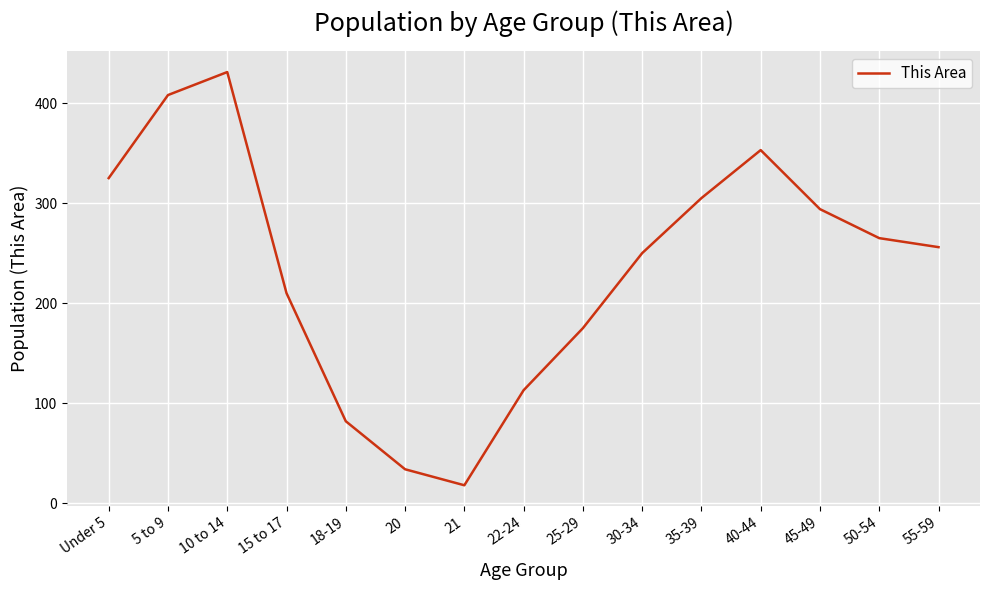

How many interior local valleys (lower than both neighbors) does the data have?

1